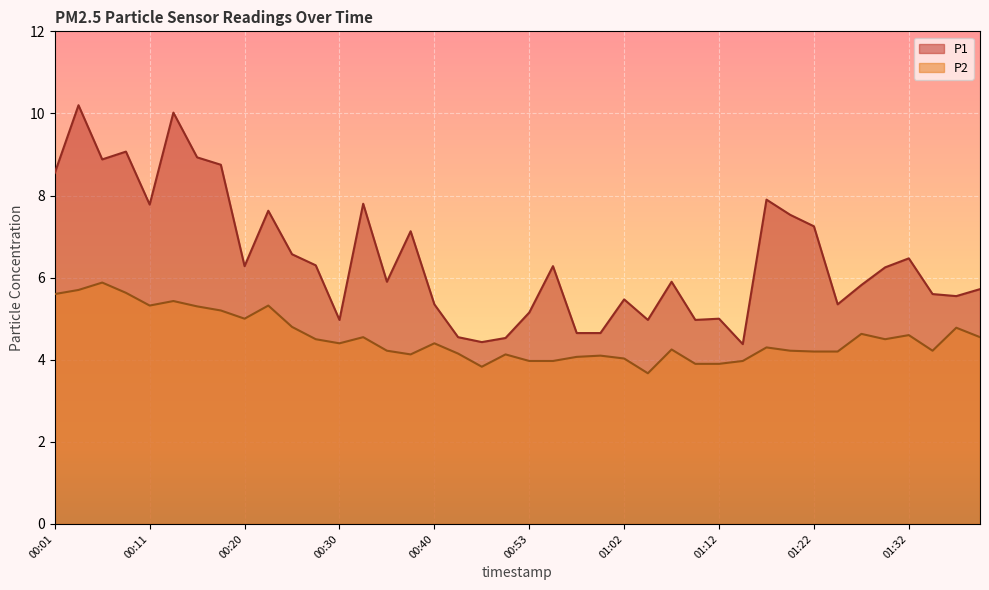

The value of P2 at 01:29 is 7.8. True or false?

False